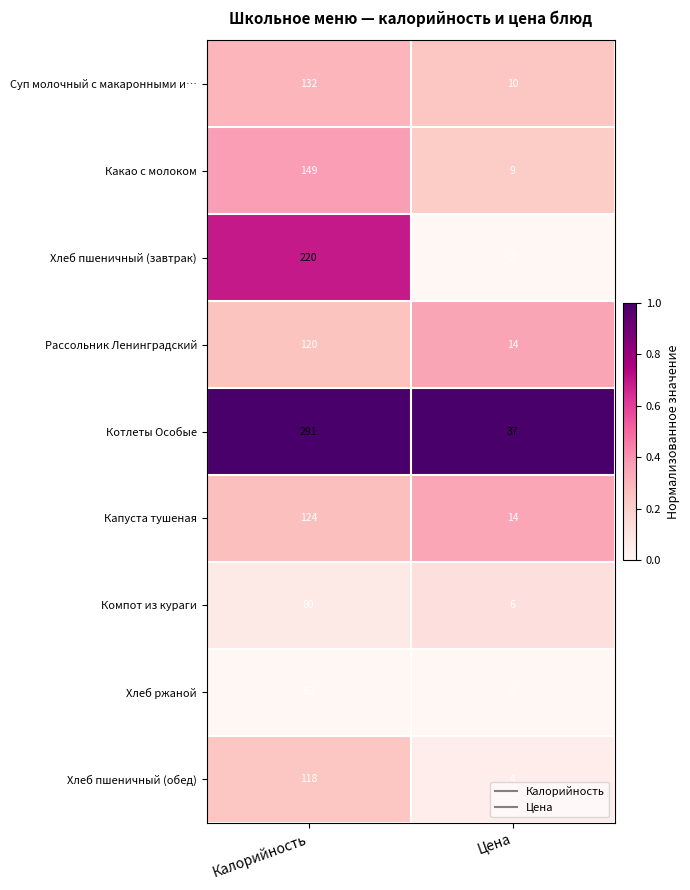

What value does the Суп молочный с макаронными и… series have at Цена?

10